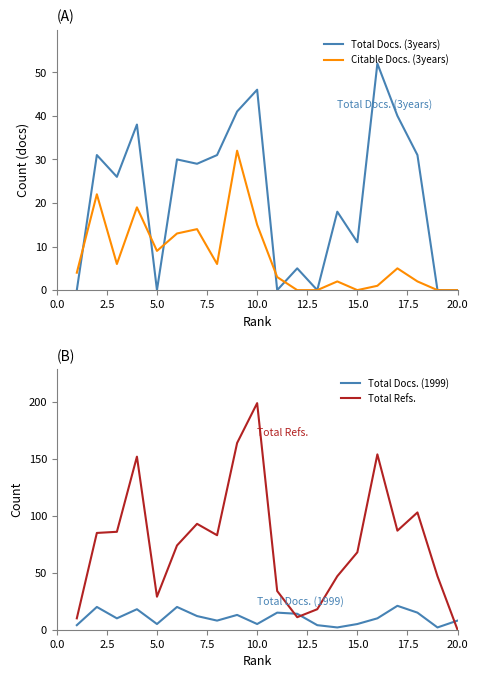

True or false: Total Docs. (3years) has a value of 46 at 10.0.

True